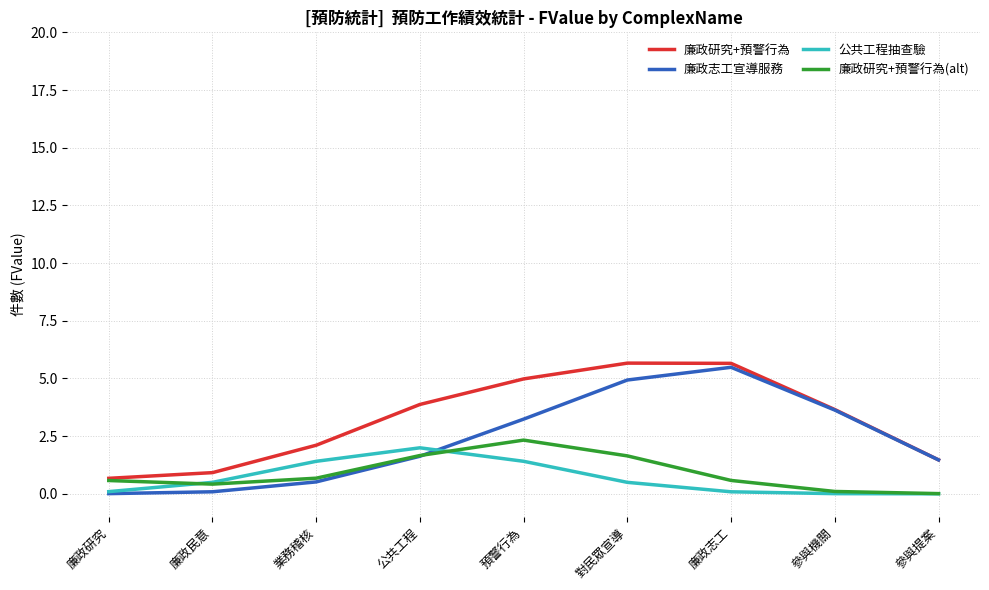

What value does the 廉政研究+預警行為 series have at 預警行為?

5.0